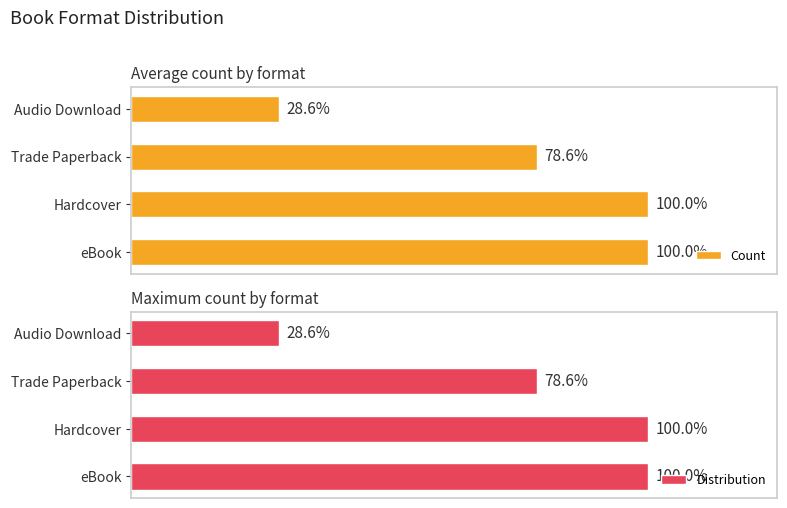

Reading right to left, transcribe all the data shown in this chart.

Count: 4	11	14	14
Distribution: 4	11	14	14